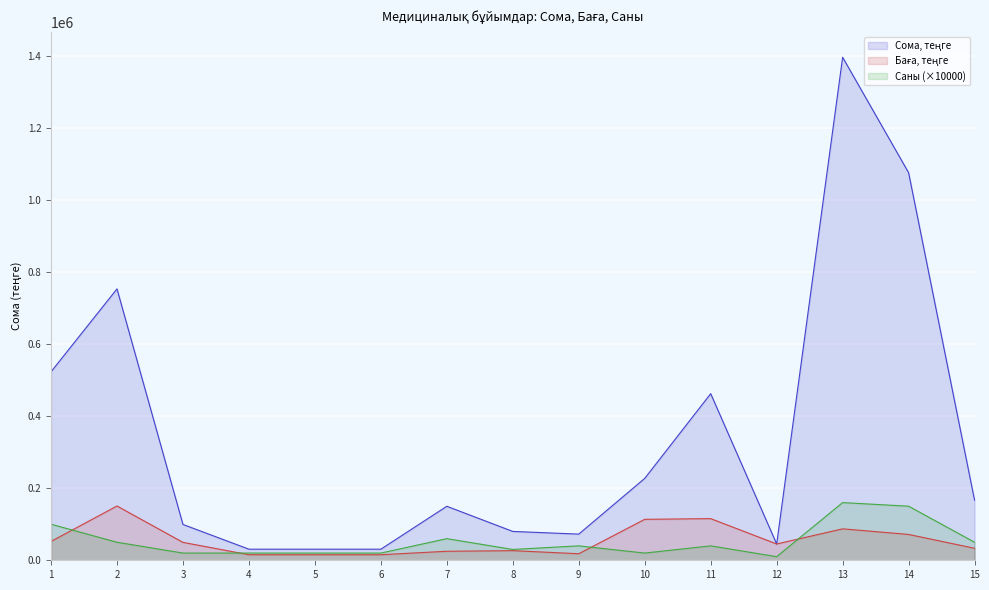

Which series has the widest spread of values?

Сома, теңге